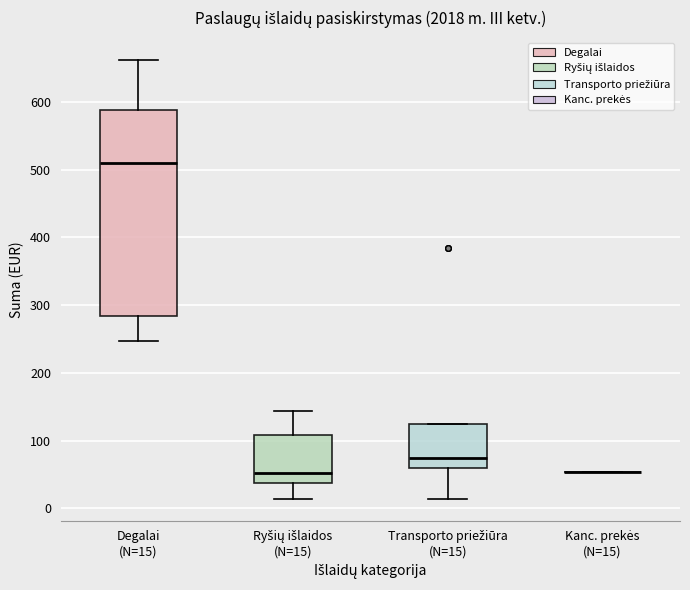

Where does the lower whisker of the box for Degalai (N=15) end on the y-axis? The values are not printed on the chart, so give them approximately, as read against the axis.

250